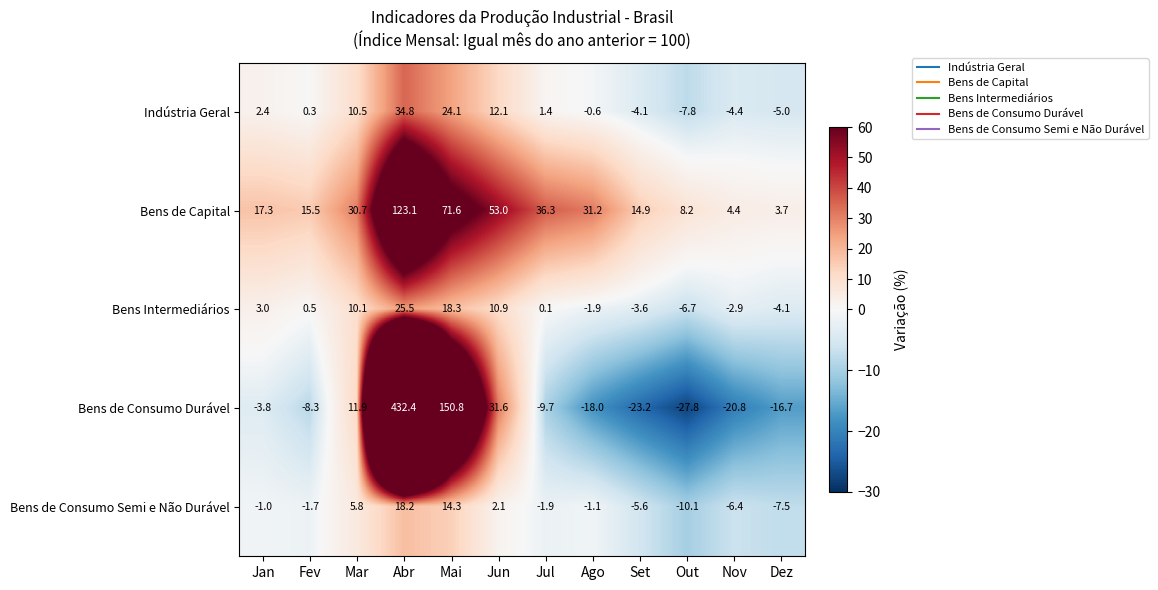

Rank the series at Set from lowest to highest value.

Bens de Consumo Durável, Bens de Consumo Semi e Não Durável, Indústria Geral, Bens Intermediários, Bens de Capital